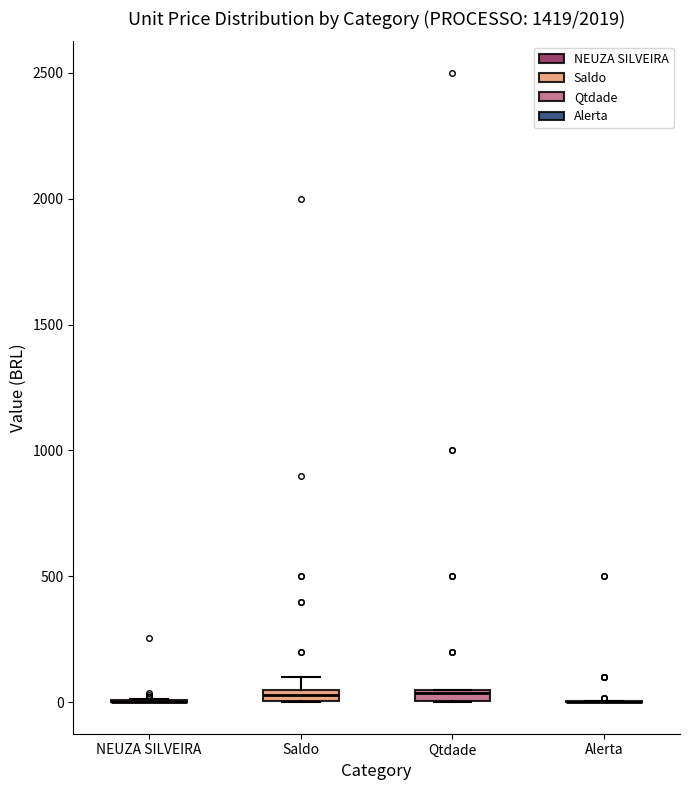

Where is the lower edge of the box for Qtdade on the y-axis? The values are not printed on the chart, so give them approximately, as read against the axis.

0